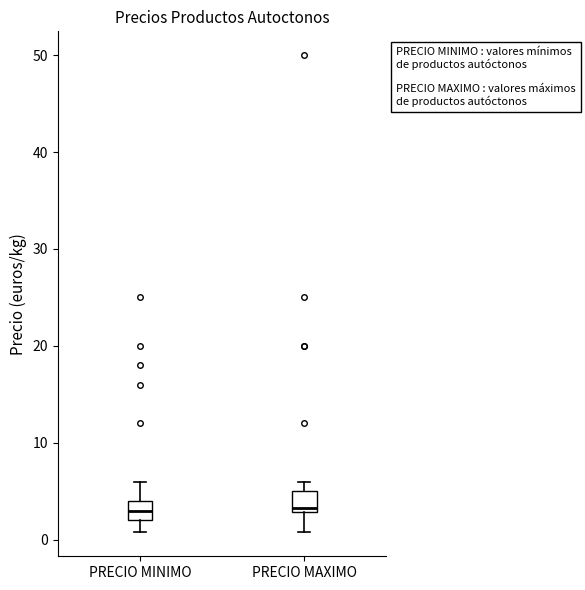

Reading left to right, read every box against the y-axis: the position of its median line, the range the box covers, and the ends of its whiskers. The values are not printed on the chart, so give them approximately, as read against the axis.

PRECIO MINIMO: median 3, box 2 to 4, whiskers 1 to 6
PRECIO MAXIMO: median 3 (just above the box's lower edge), box 3 to 5, whiskers 1 to 6